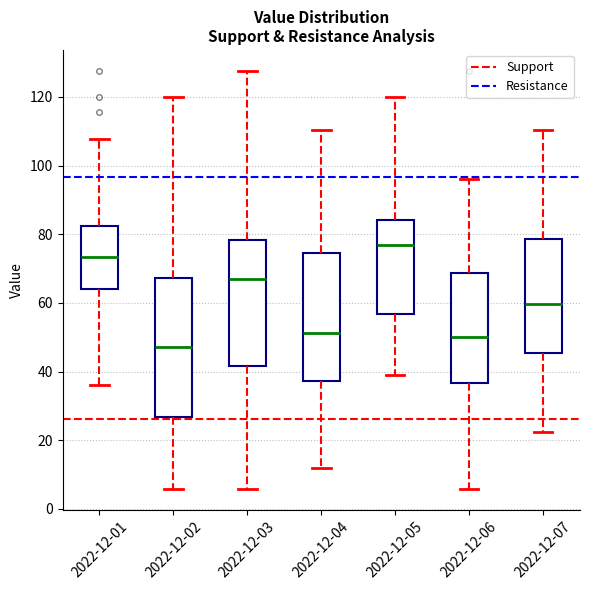

Where is the upper edge of the box for 2022-12-05 on the y-axis? The values are not printed on the chart, so give them approximately, as read against the axis.

84